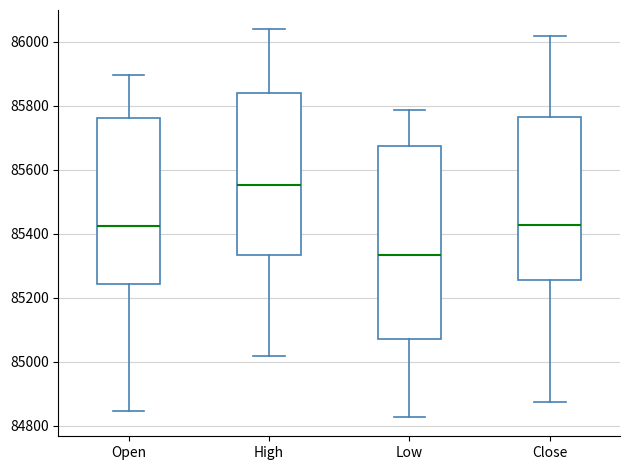

Which box's median line is the lowest?

Low